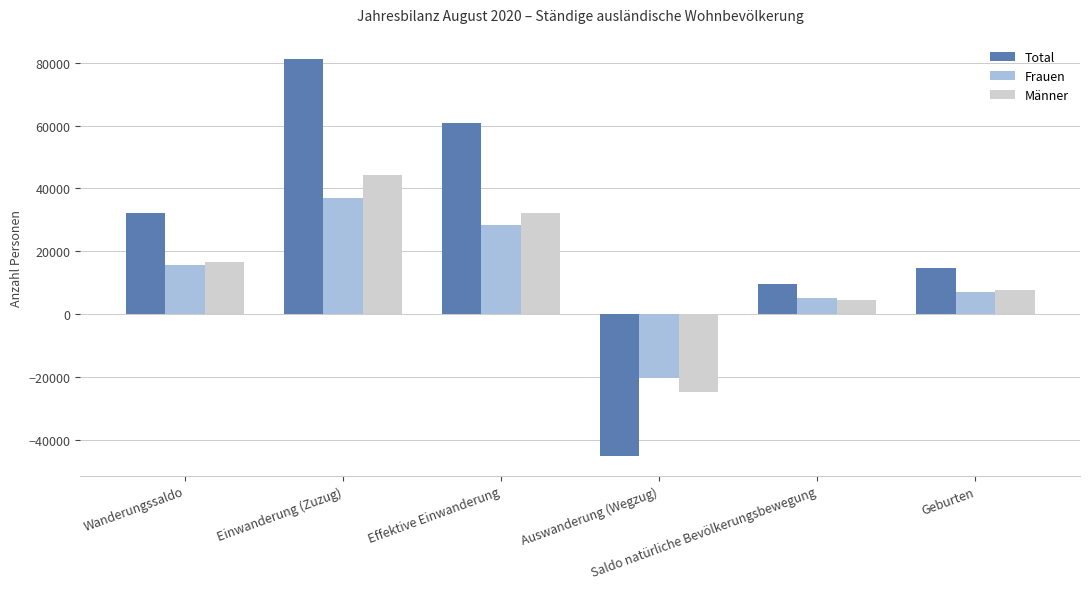

At which label does Frauen reach its minimum?

Auswanderung (Wegzug)